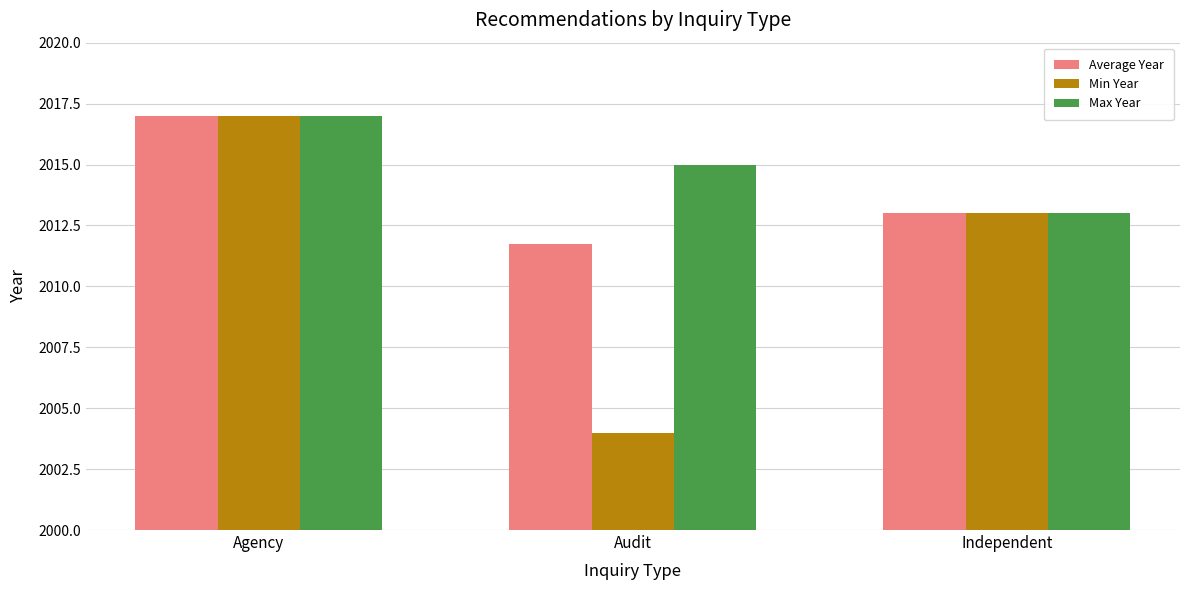

List the labels in order of Max Year value, largest first.

Agency, Audit, Independent